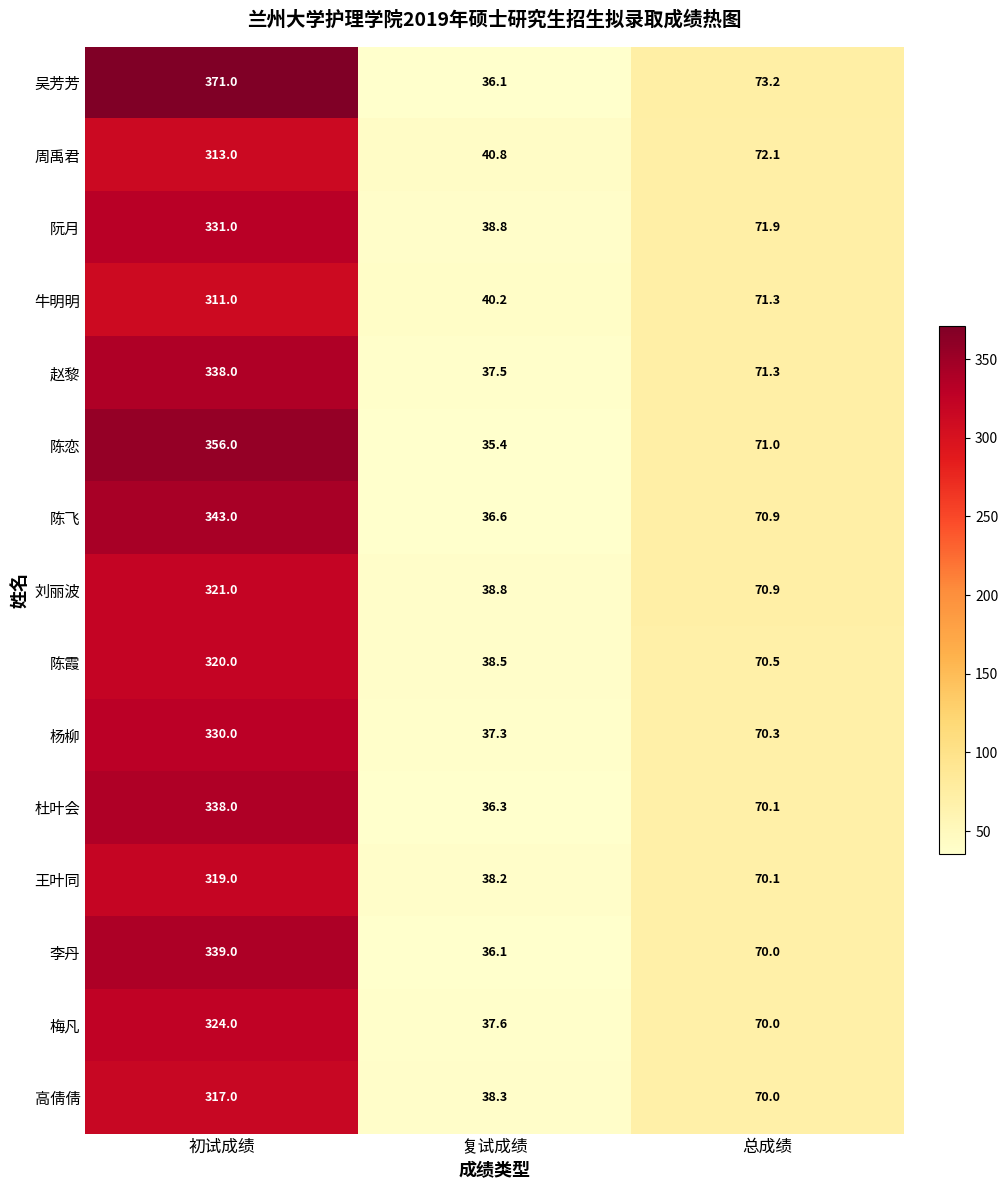

Read the 阮月 value at 复试成绩.

38.8